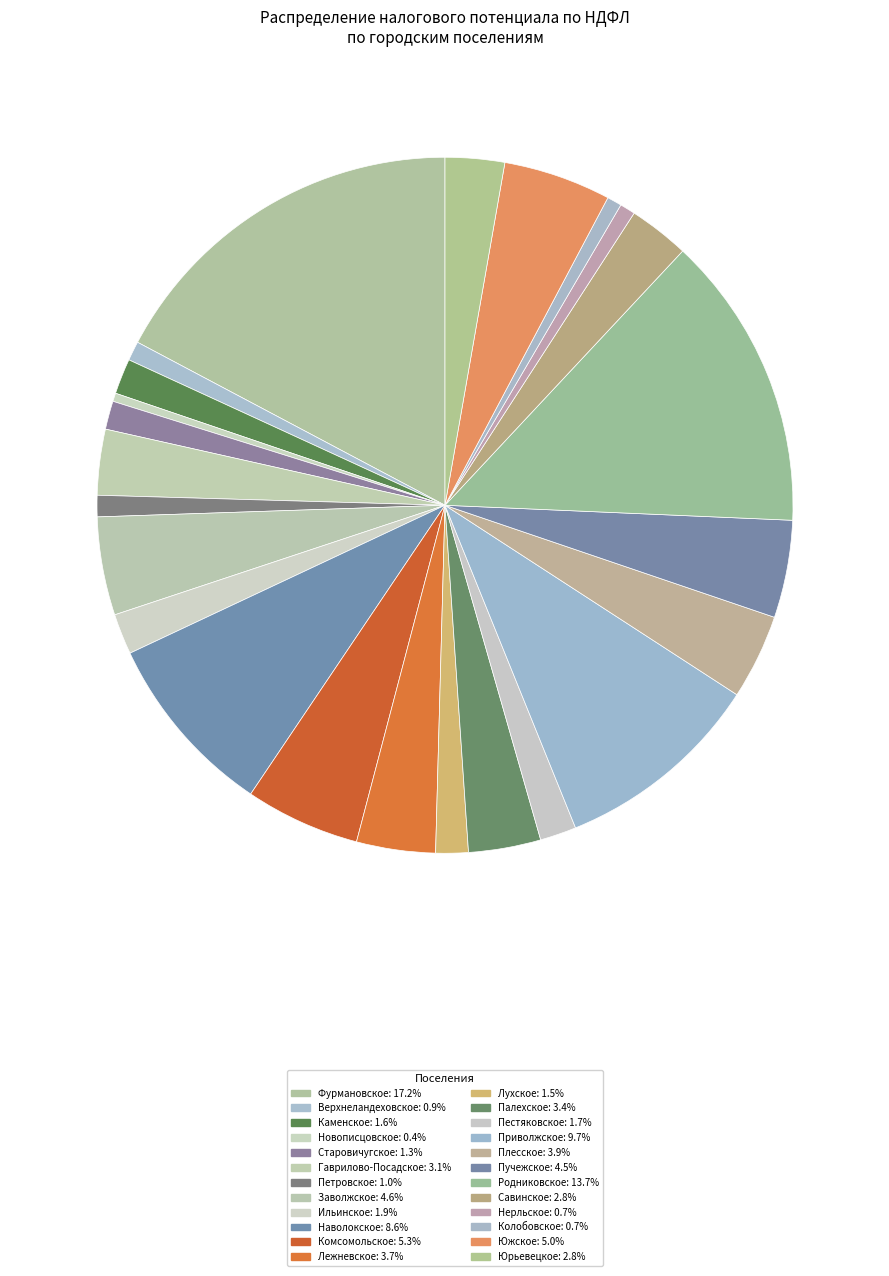

Does Плесское represent more than half of the total?

No